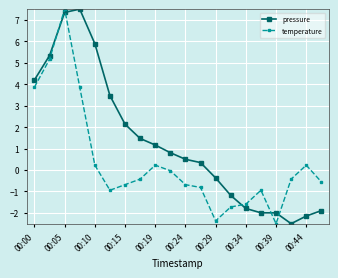

List the series in order of their overall mean, highest first.

pressure, temperature